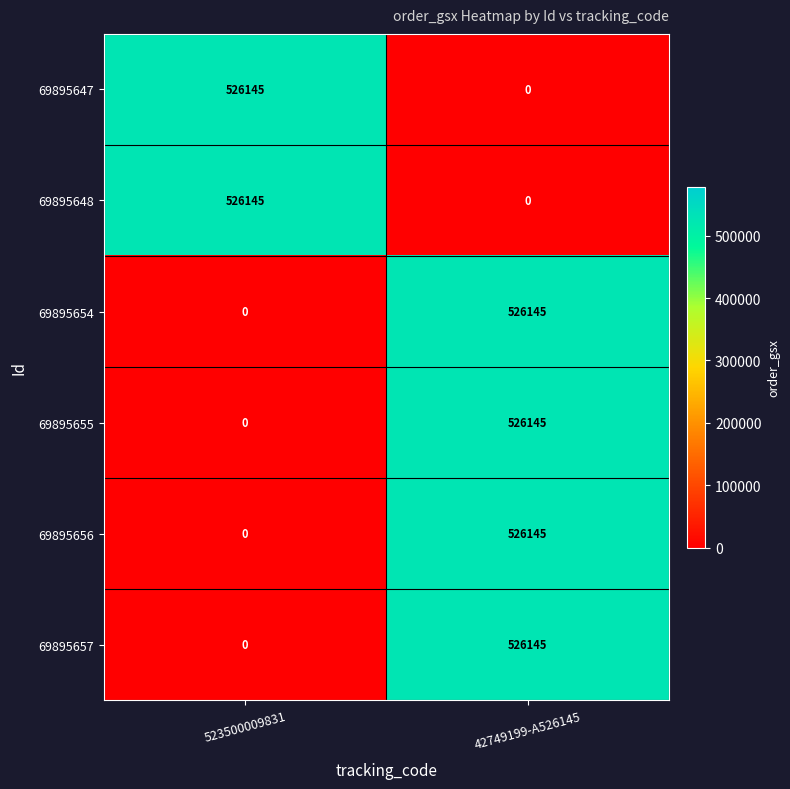

Reading left to right, extract all data points from this chart.

69895647: 523500009831=526145	42749199-A526145=0
69895648: 523500009831=526145	42749199-A526145=0
69895654: 523500009831=0	42749199-A526145=526145
69895655: 523500009831=0	42749199-A526145=526145
69895656: 523500009831=0	42749199-A526145=526145
69895657: 523500009831=0	42749199-A526145=526145